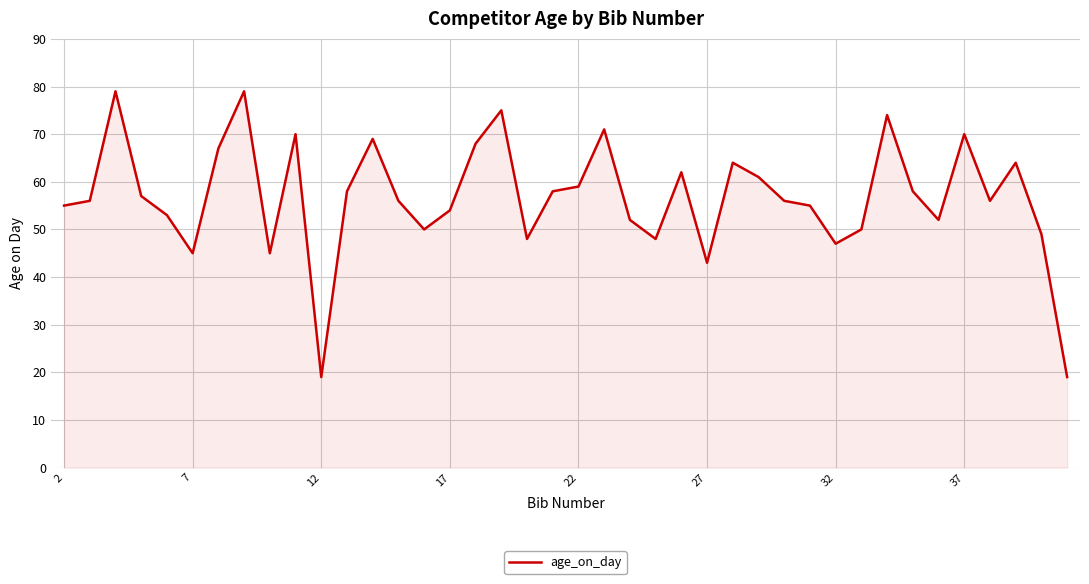

What is the greatest value displayed?

79